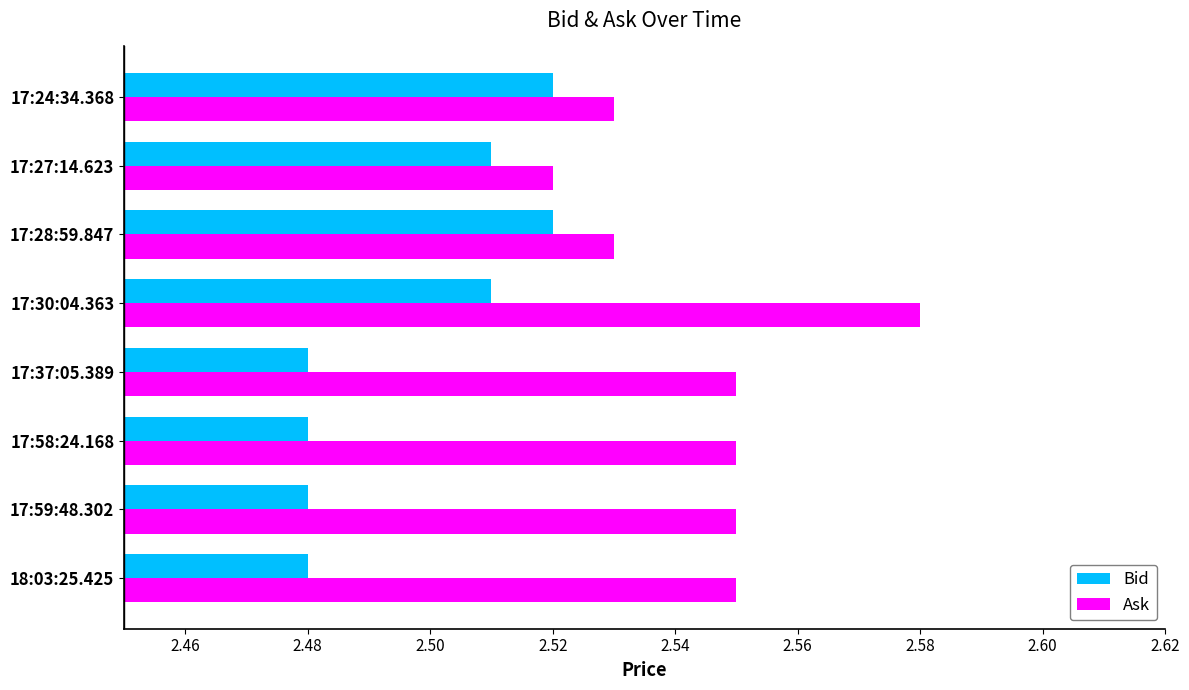

How many Bid values are between 2 and 3?

8